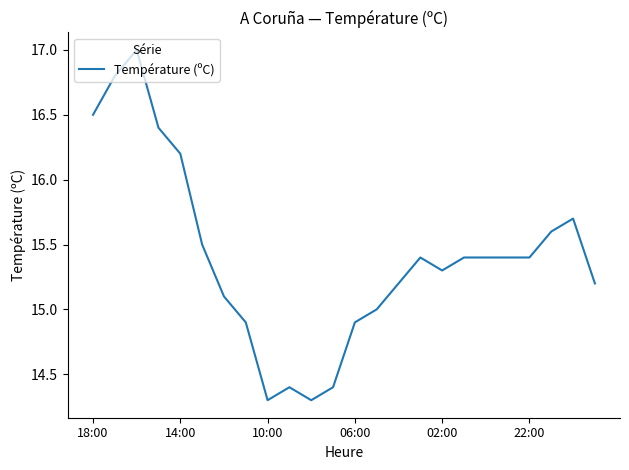

What is the greatest value displayed?

17.0